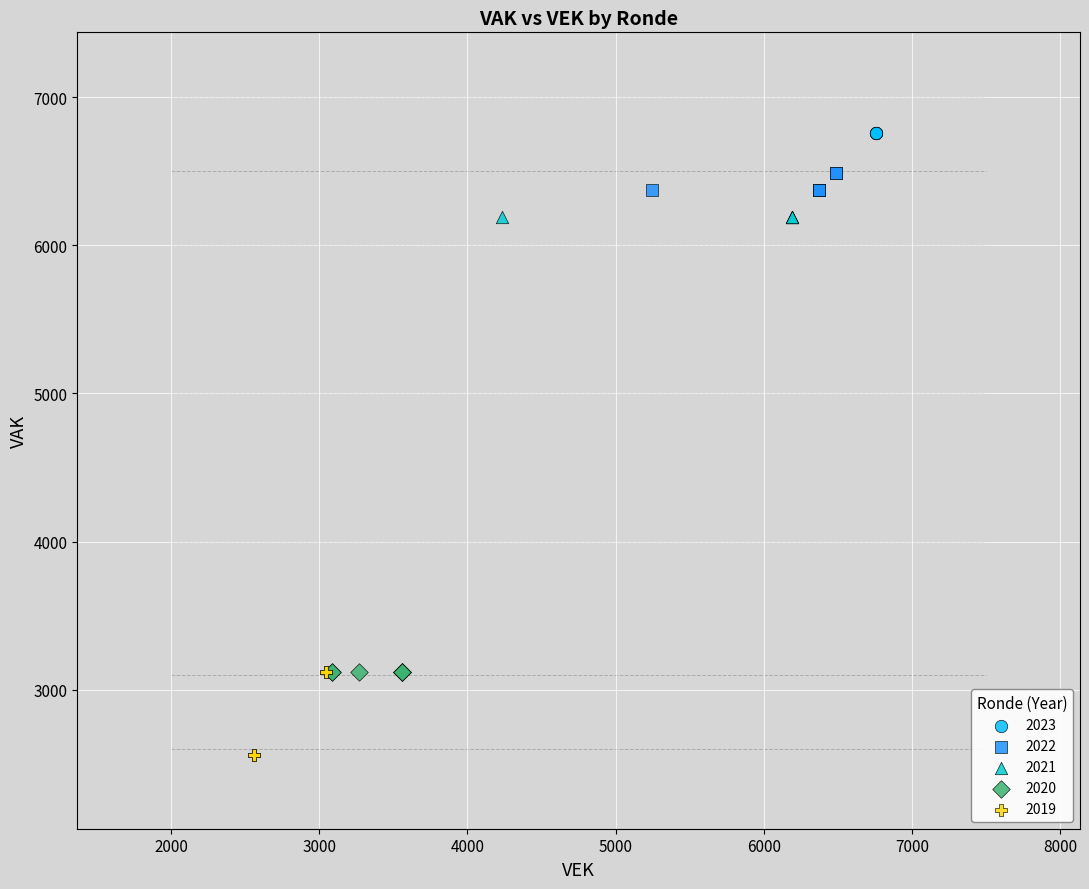

What are all the series names shown in the legend?

2023, 2022, 2021, 2020, 2019